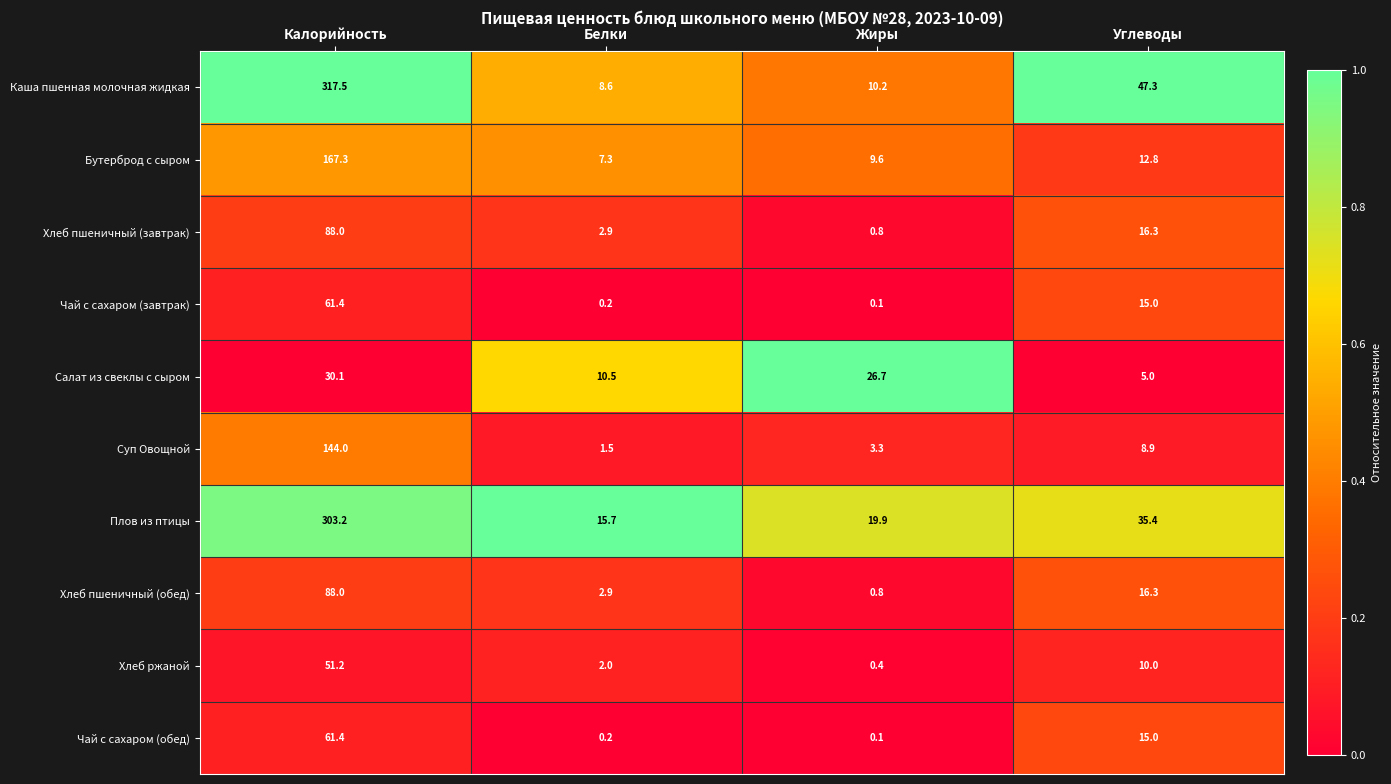

What is the difference between the highest and lowest values at Калорийность?

287.4